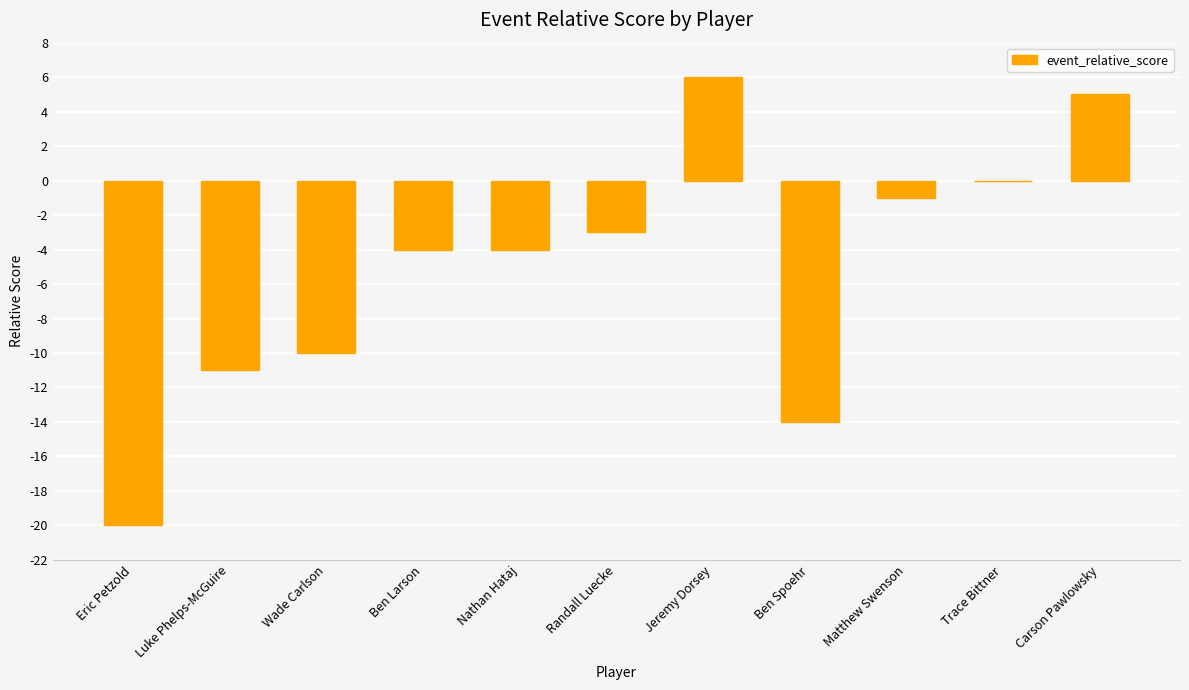

The value at Matthew Swenson is -2. True or false?

False